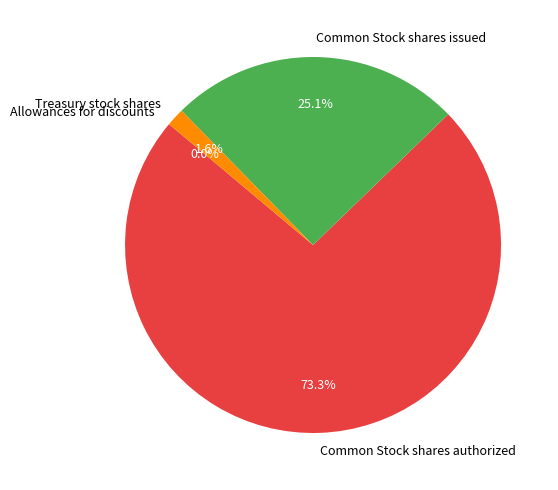

To the nearest percent, what is the average slice percentage?

25%